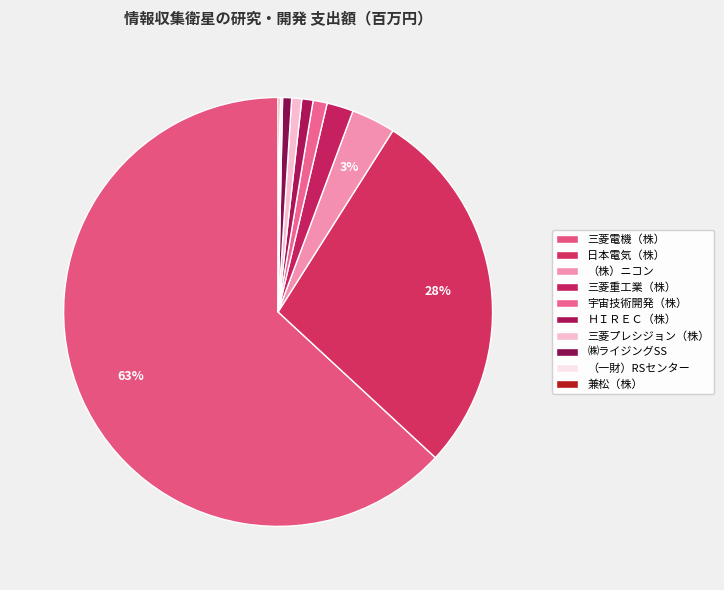

To the nearest percent, what is the difference between the largest and smallest slice percentages?

63%